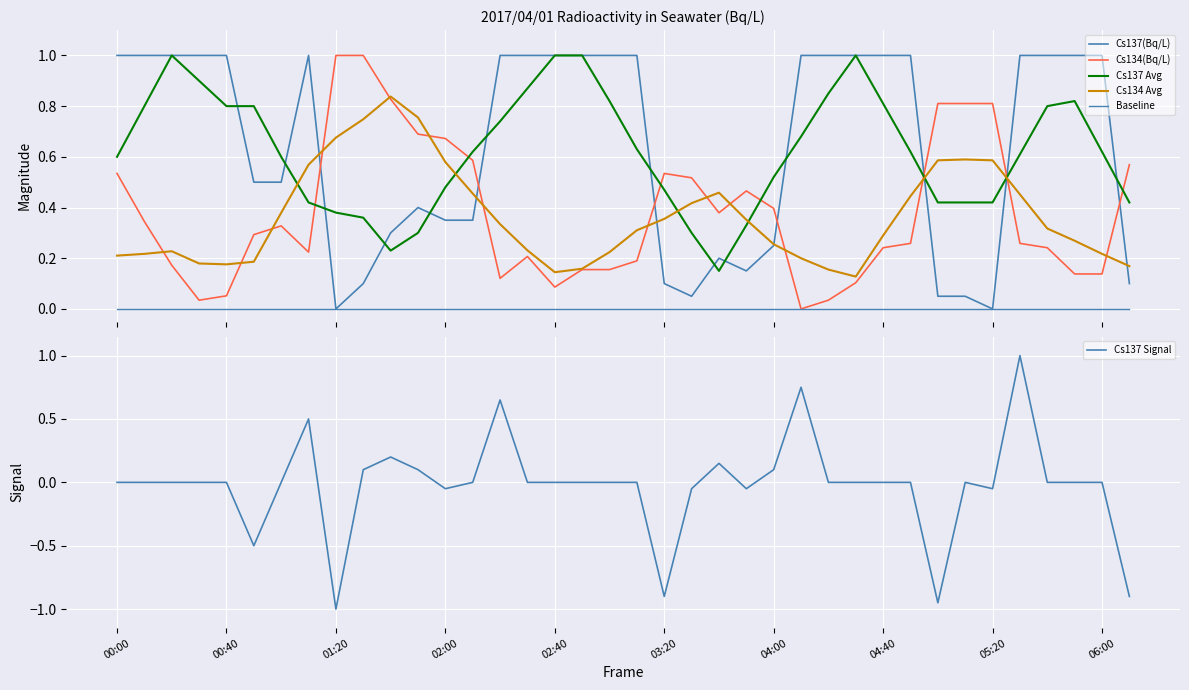

At which category is the sum across all series the highest?

33